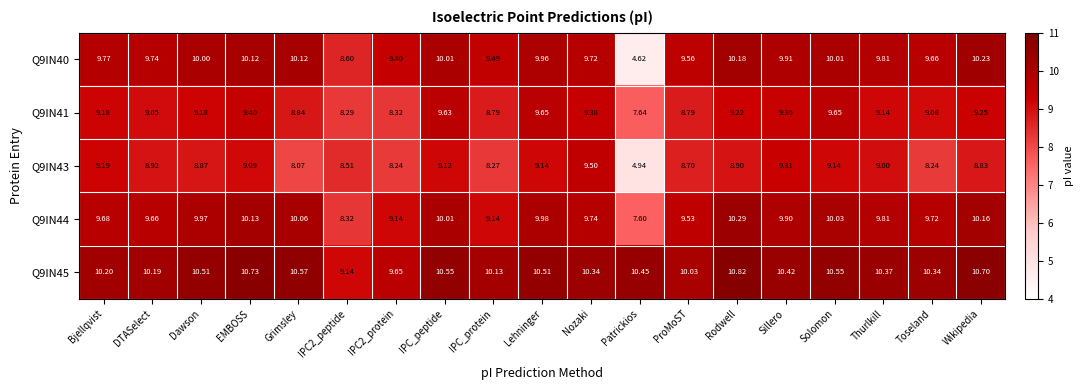

Which category has the lowest value across all series?

Patrickios